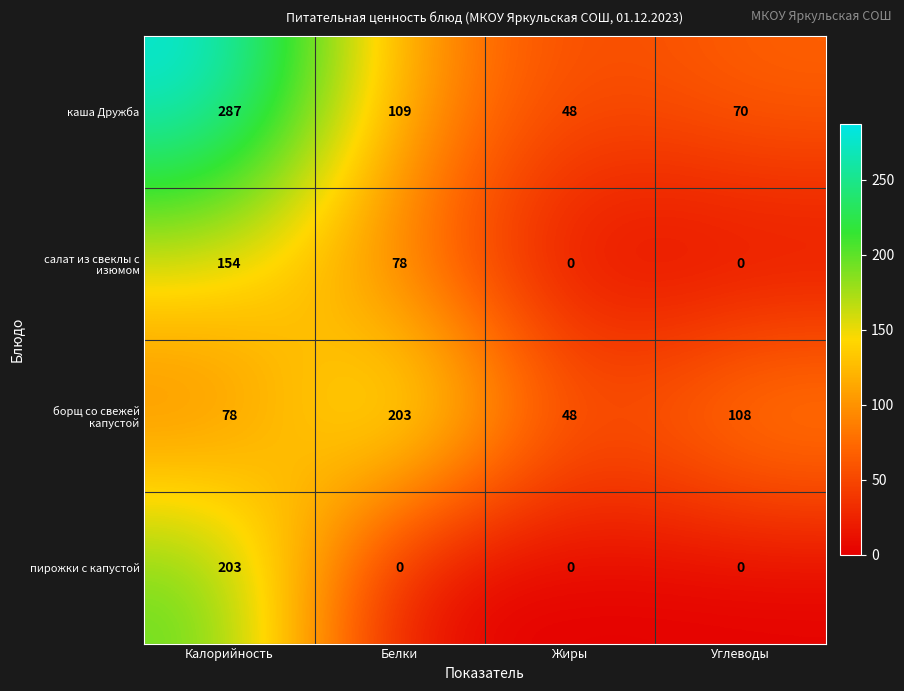

What is the difference between the highest and lowest values at Жиры?

48